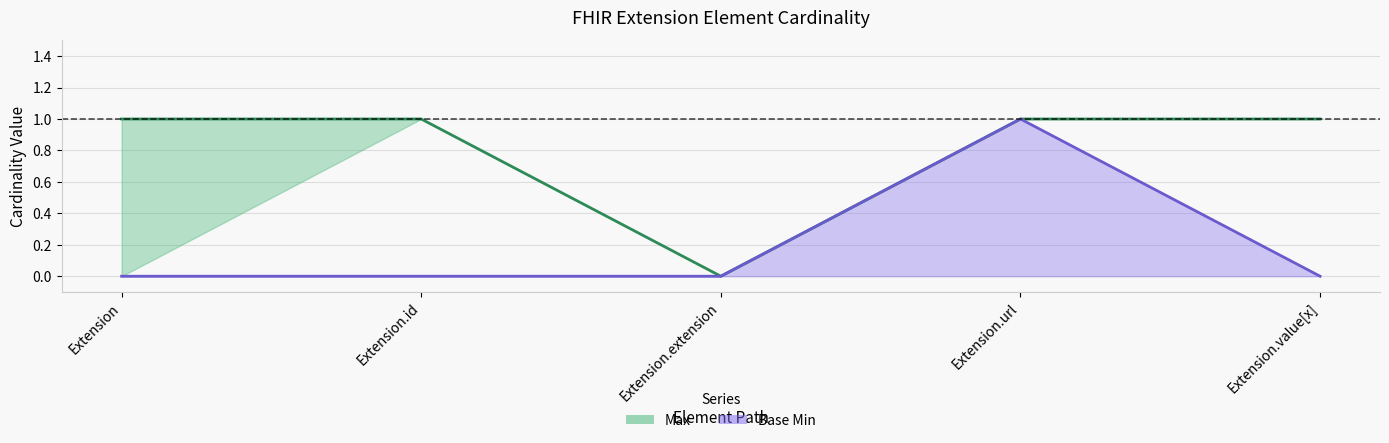

Which category has the lowest value in the Base Min series?

Extension